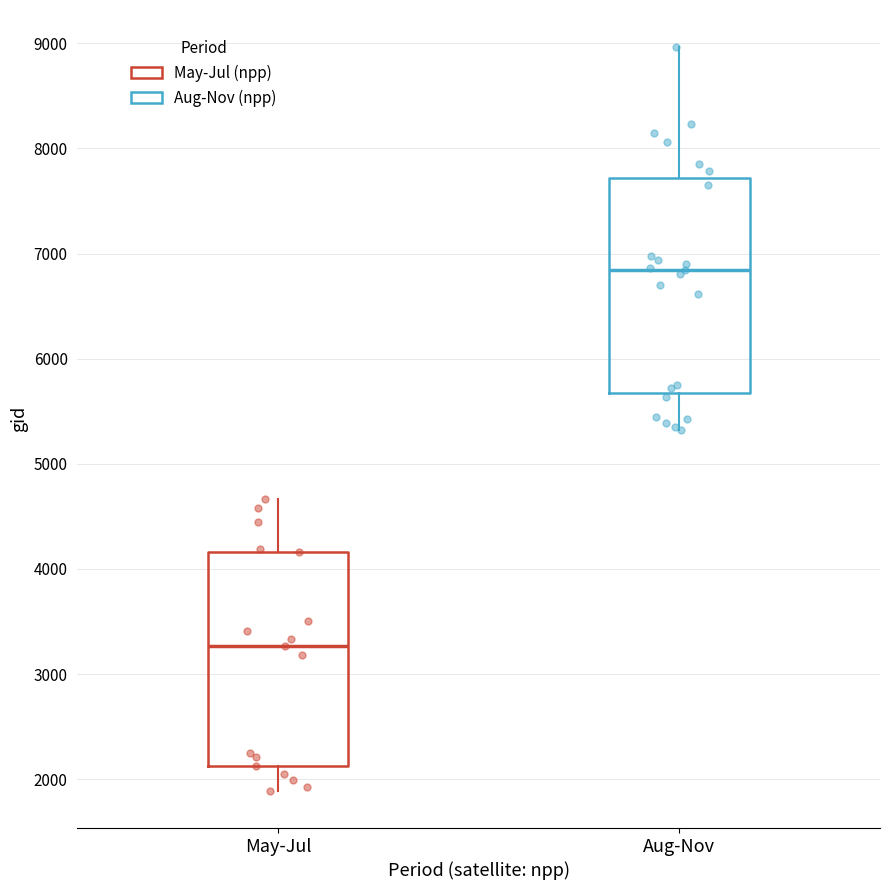

Reading left to right, read every box against the y-axis: the position of its median line, the range the box covers, and the ends of its whiskers. The values are not printed on the chart, so give them approximately, as read against the axis.

May-Jul: median 3300, box 2100 to 4200, whiskers 1900 to 4700
Aug-Nov: median 6800, box 5700 to 7700, whiskers 5300 to 9000